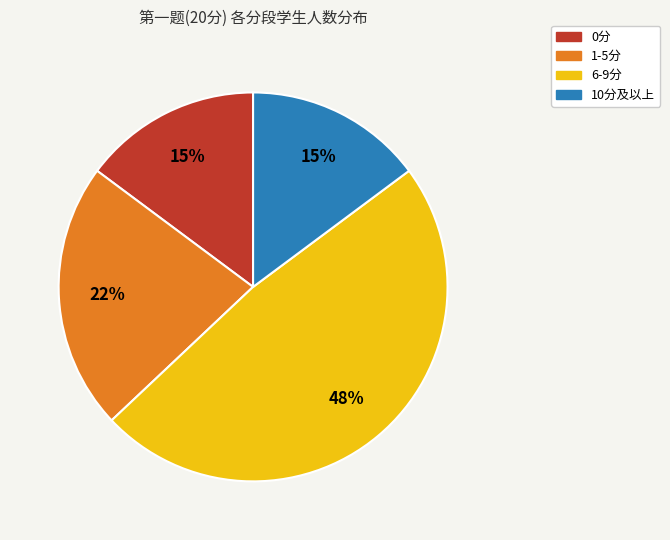

Does any single category account for the majority?

No